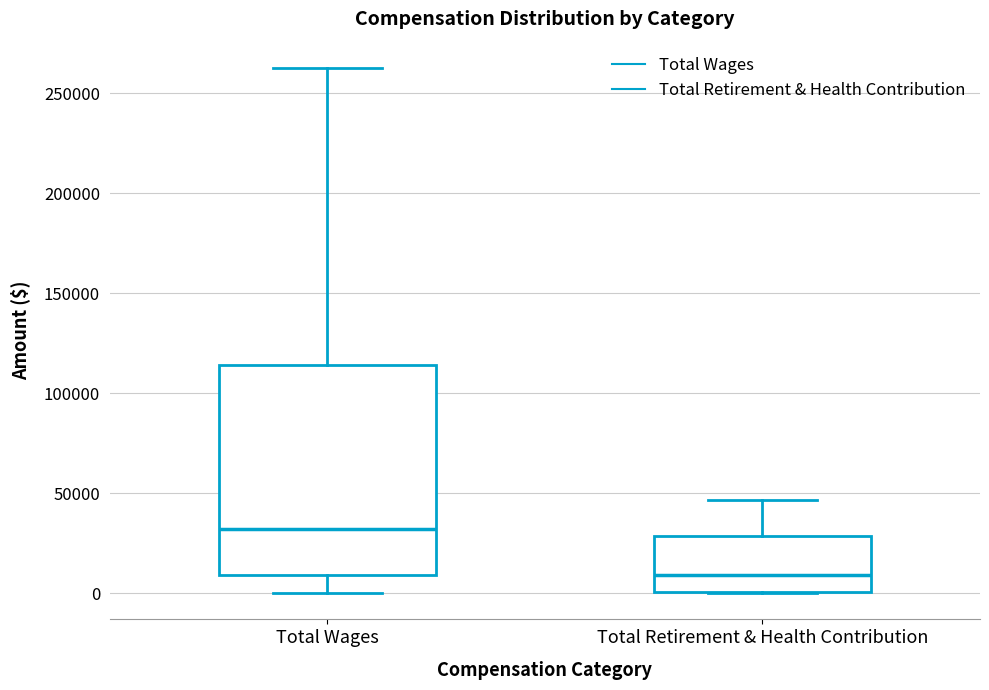

Comparing the boxes themselves (not the whiskers), which one is the tallest?

Total Wages